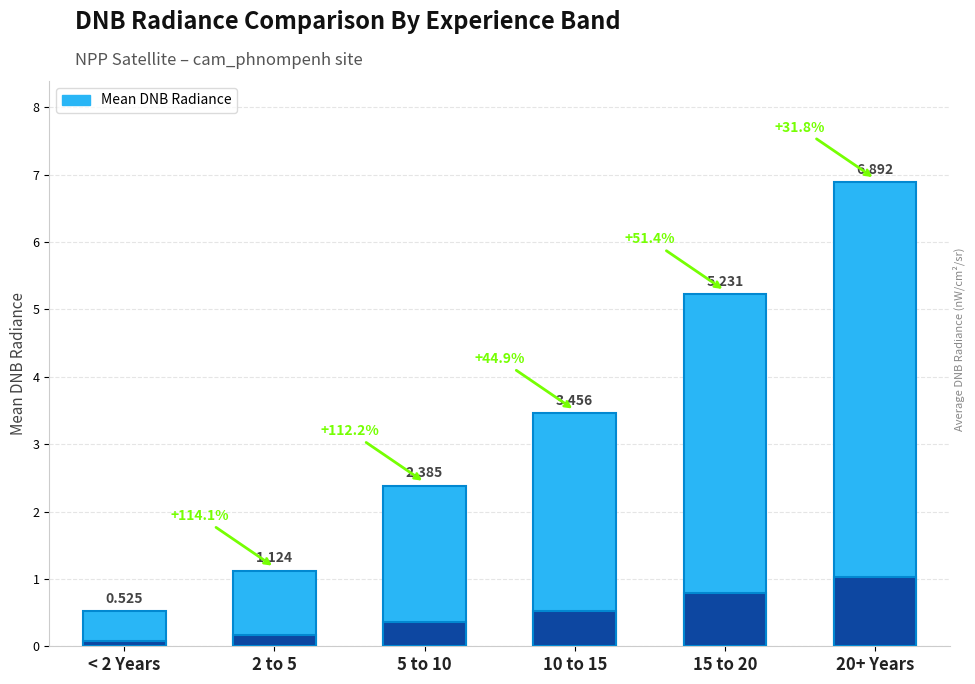

What is the label of the 2nd bar from the left?

2 to 5